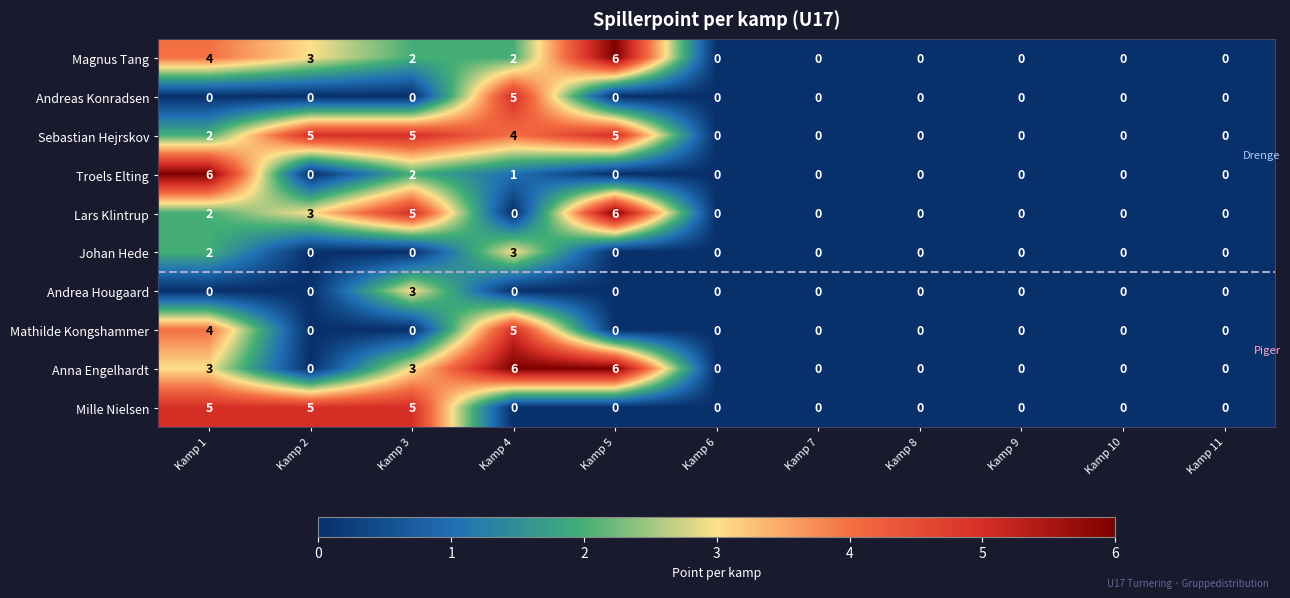

At which category is the sum across all series the highest?

Kamp 1